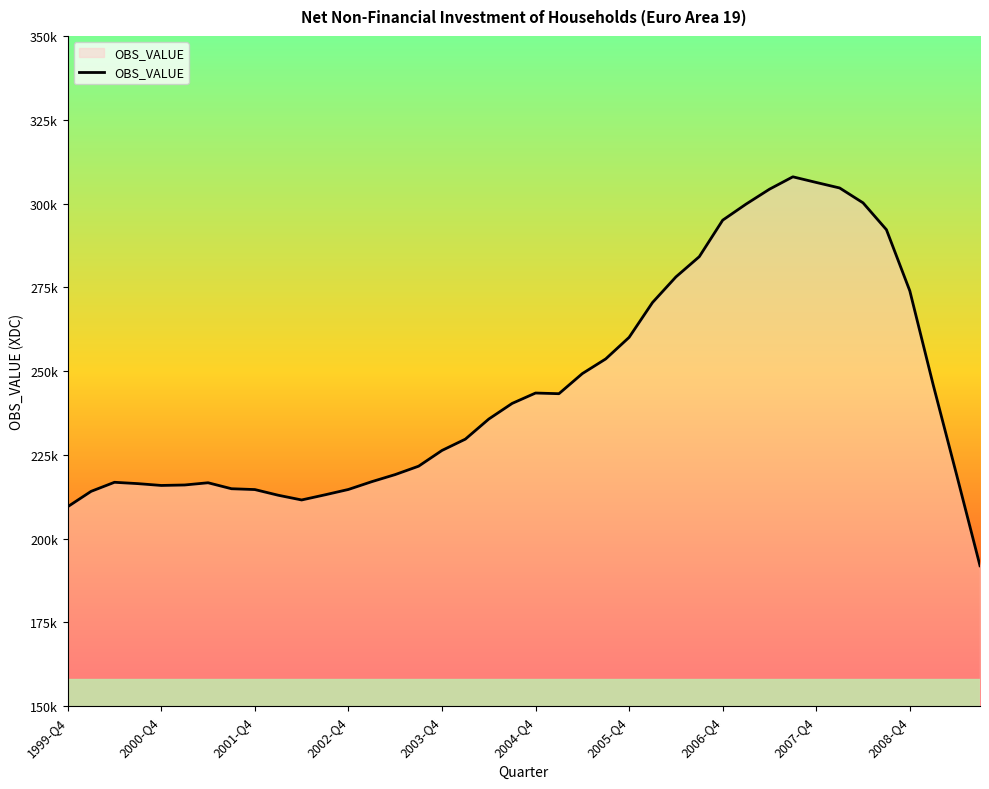

Does the chart display data point markers on the line(s)?

No